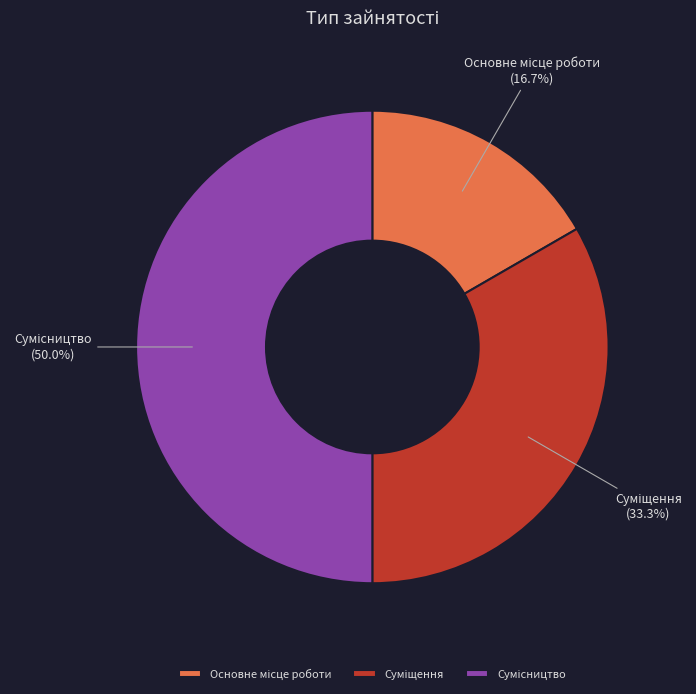

How many segments does this pie chart have?

3